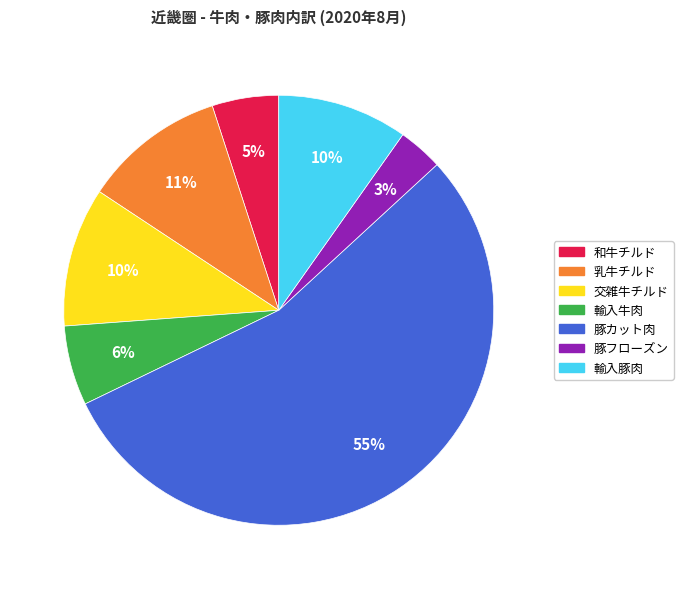

To the nearest percent, what percentage of the pie is 豚カット肉?

55%